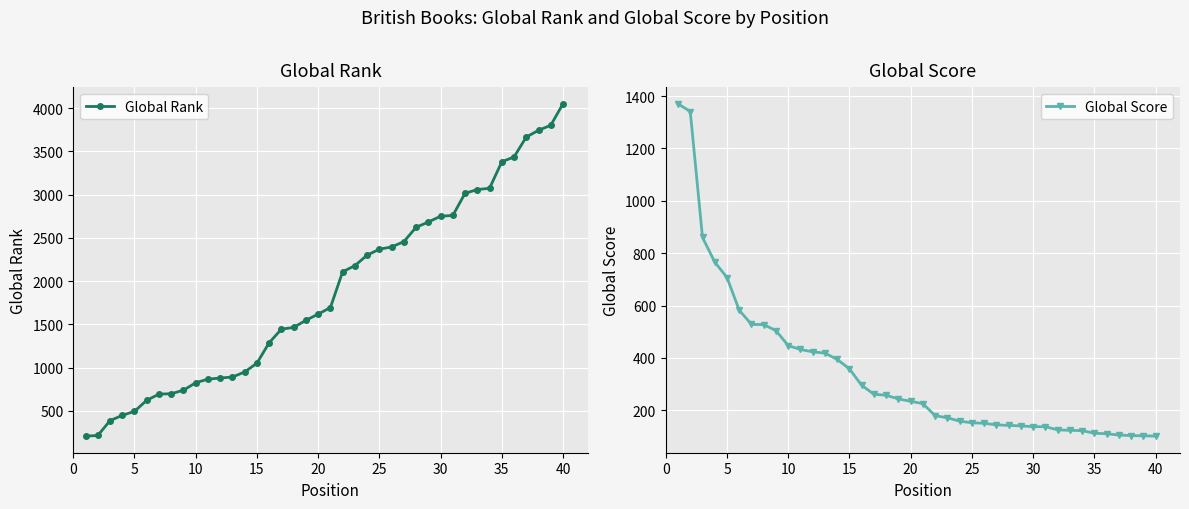

Which series ends up on top after the final intersection of Global Rank and Global Score?

Global Rank